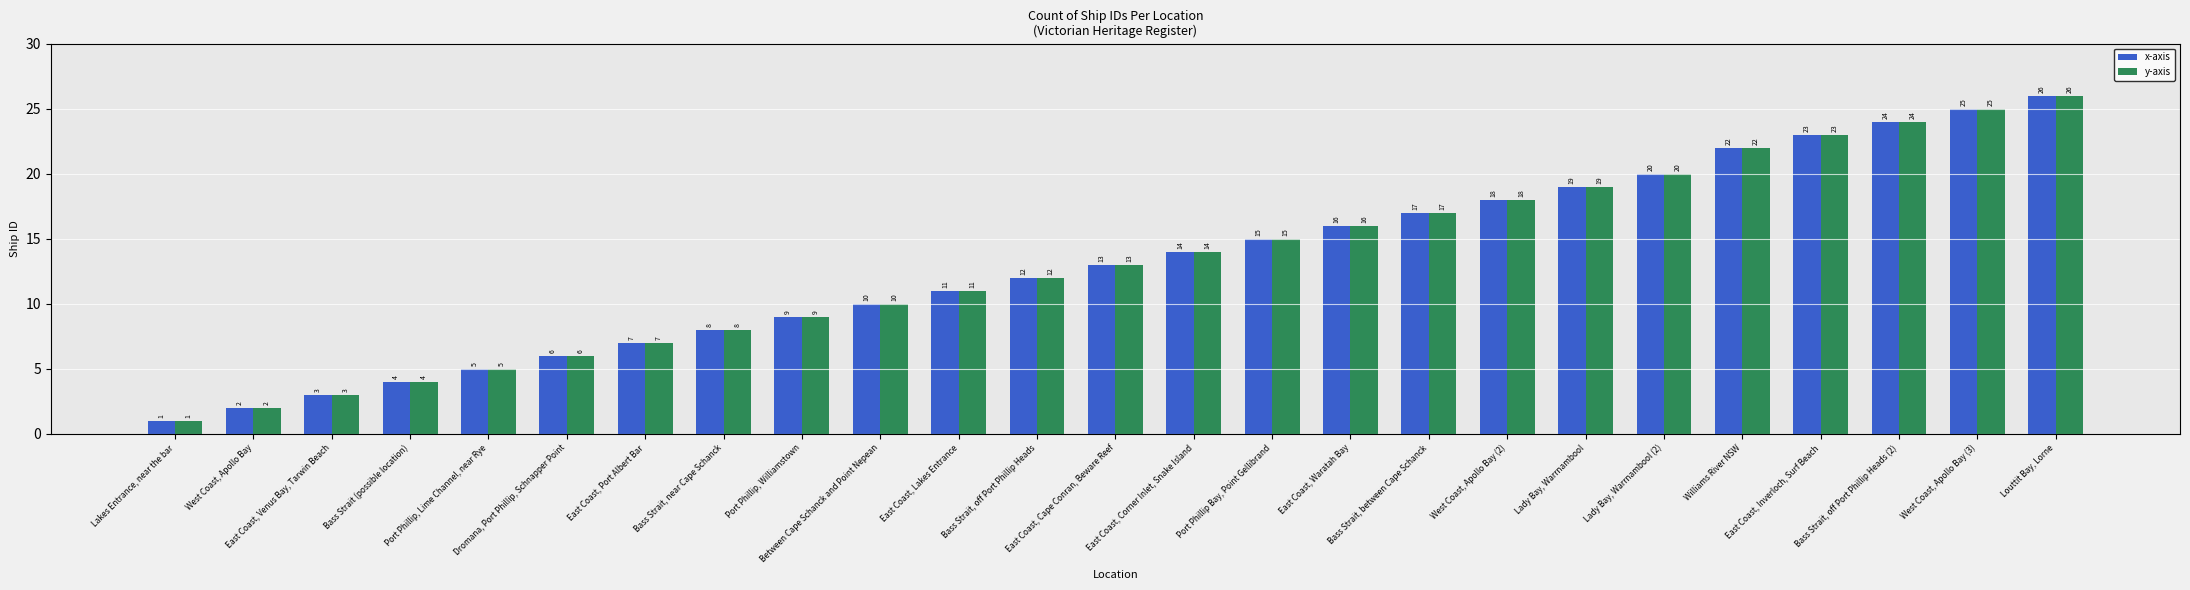

Where is x-axis nearest to the value 13?

East Coast, Cape Conran, Beware Reef